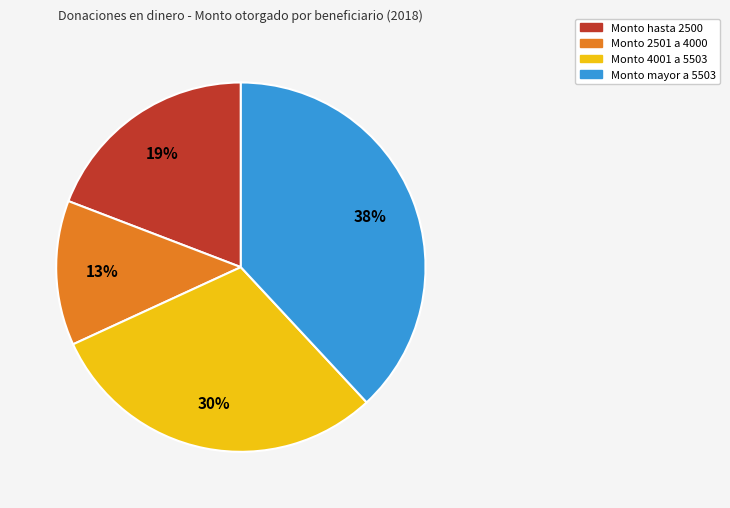

How many segments does this pie chart have?

4